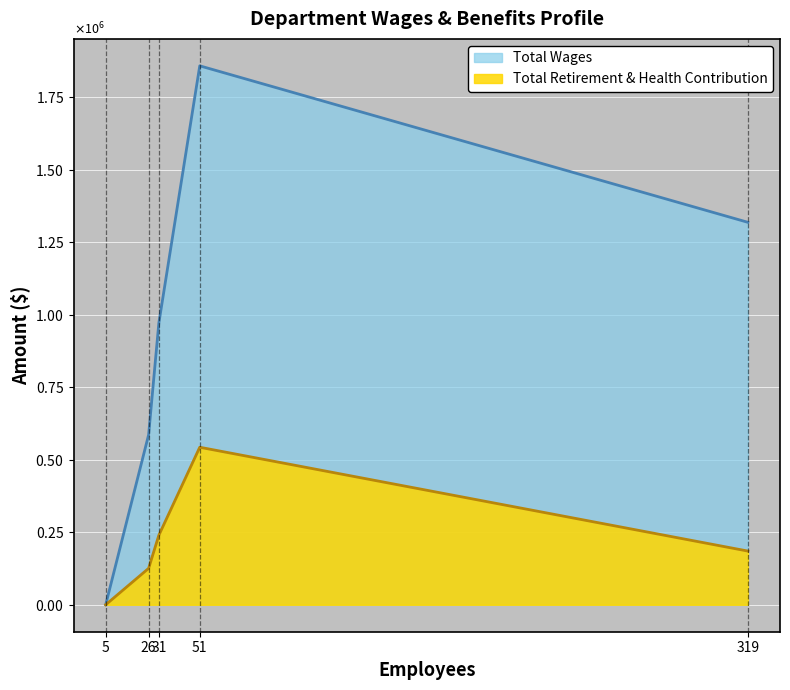

What are all the series names shown in the legend?

Total Wages, Total Retirement & Health Contribution